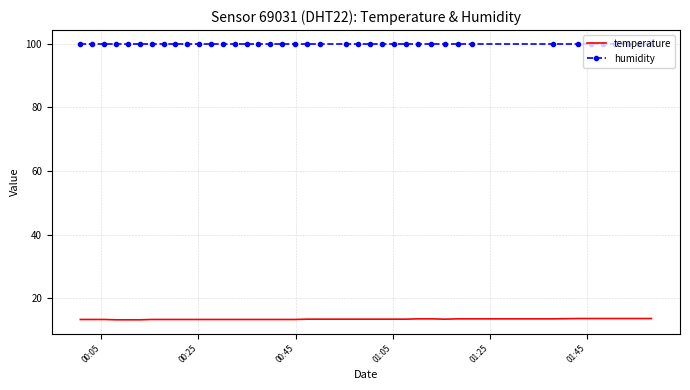

List the series in order of their peak value, lowest first.

temperature, humidity